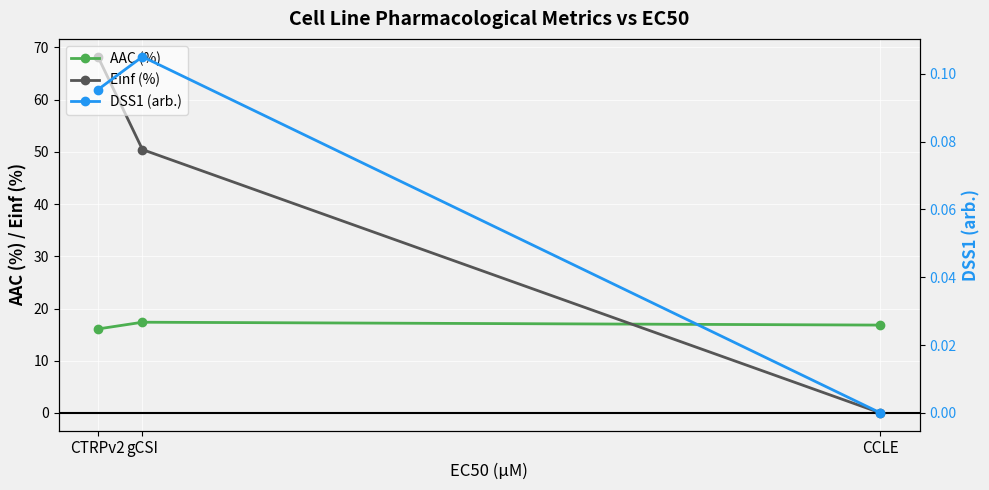

What is the difference between the Einf (%) values at CCLE and CTRPv2?

68.2